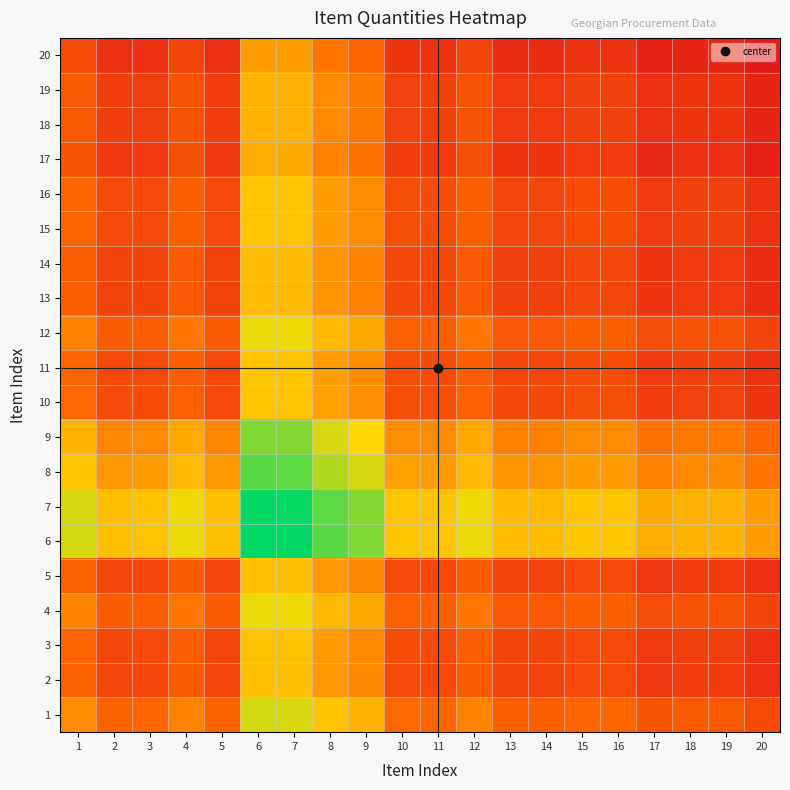

Count the number of data series in this chart.

20